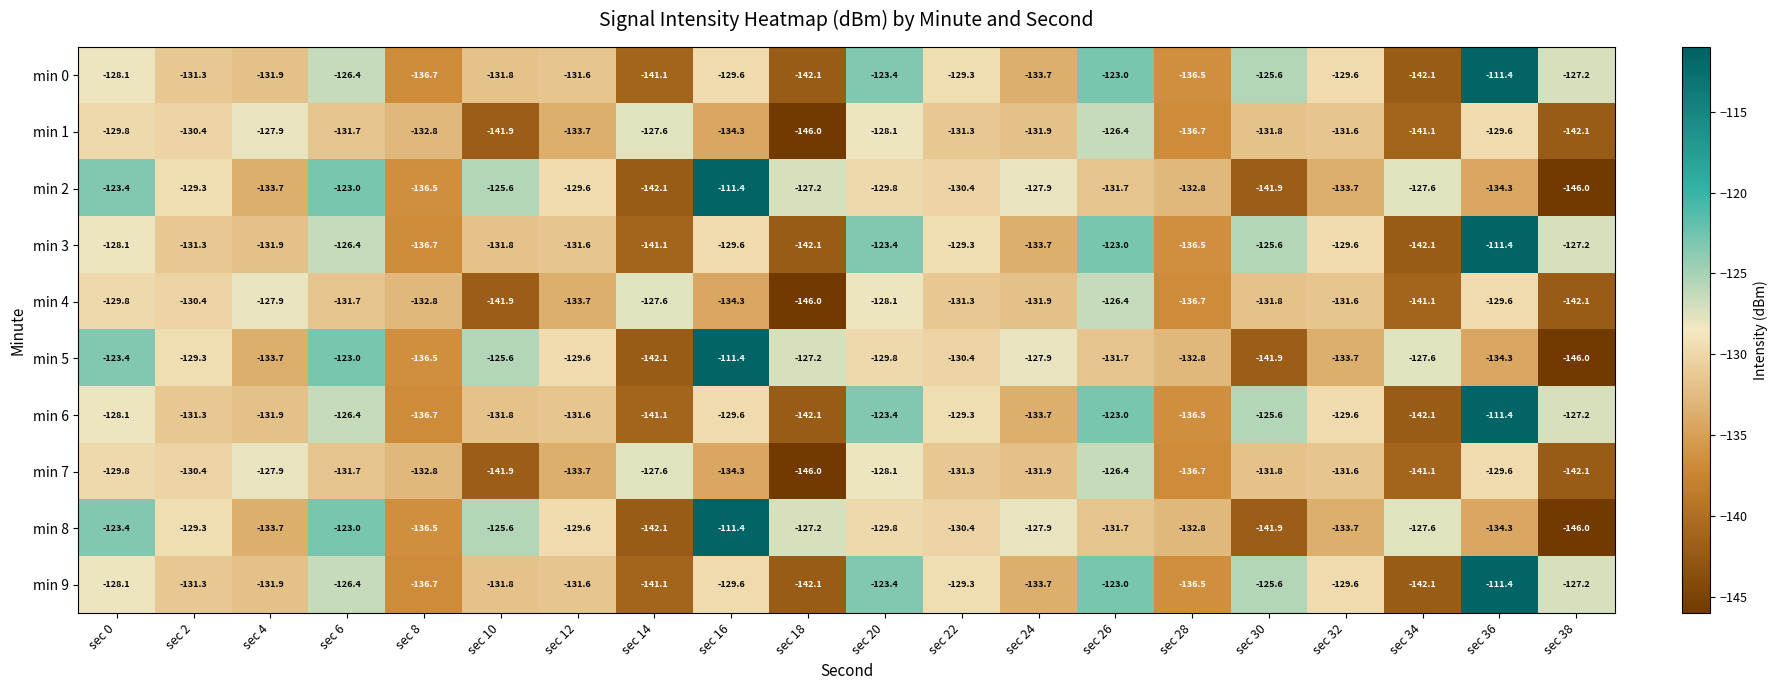

What is the sum of the min 4 values at sec 10 and sec 8?

-274.7